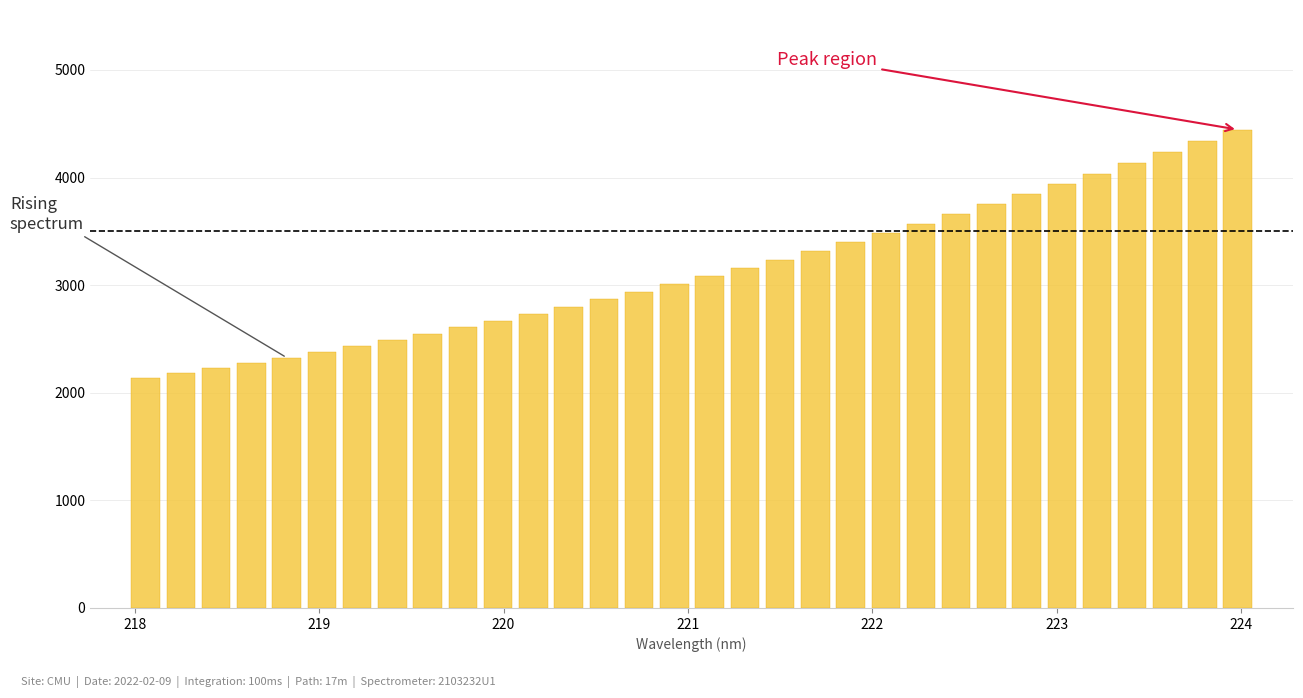

What is the difference between the second highest and minimum values?

2202.7